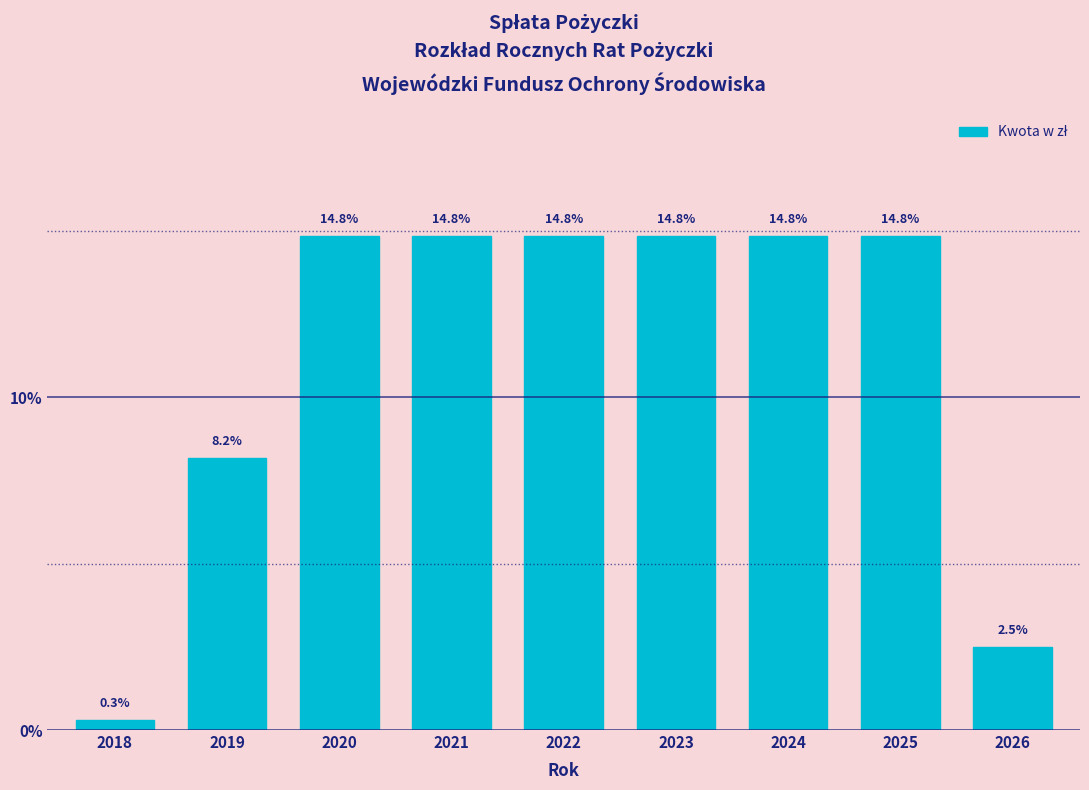

Reading right to left, transcribe all the data shown in this chart.

2.5	14.8	14.8	14.8	14.8	14.8	14.8	8.2	0.3